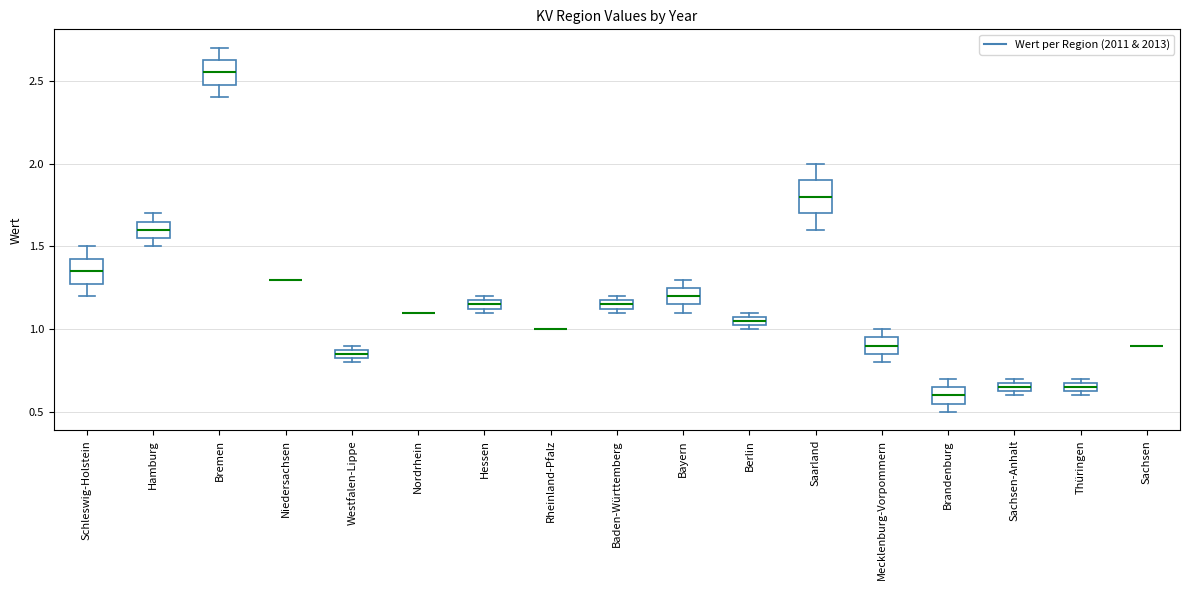

Where is the upper edge of the box for Westfalen-Lippe on the y-axis? The values are not printed on the chart, so give them approximately, as read against the axis.

0.90